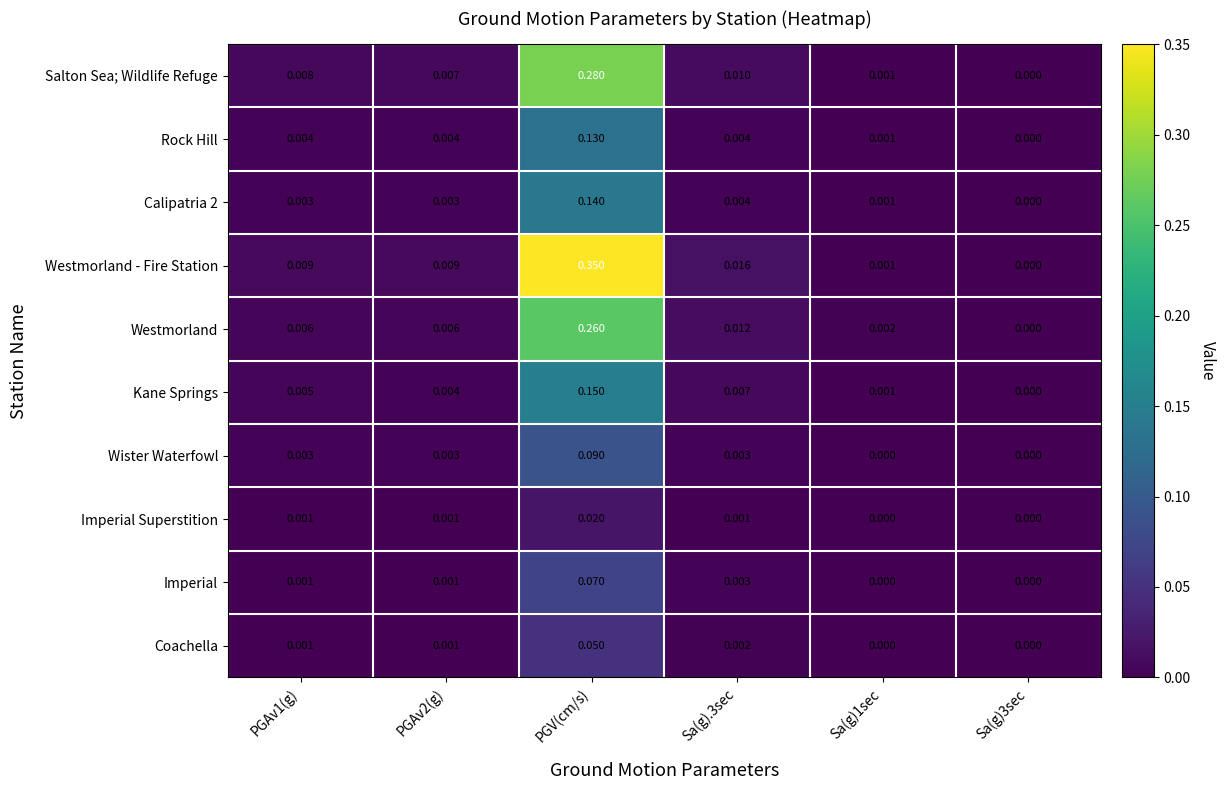

Which series has the largest total across all categories?

Westmorland - Fire Station